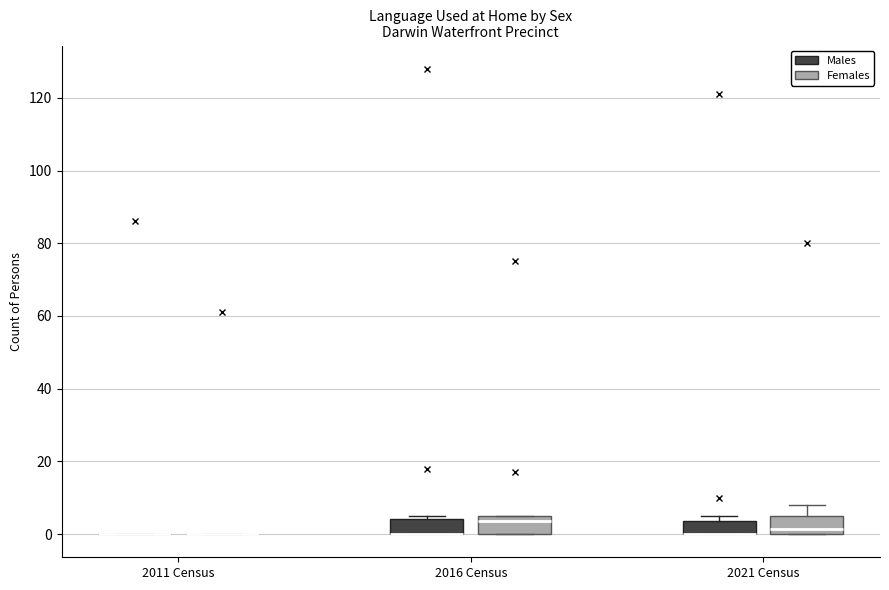

Reading left to right, read every box against the y-axis: the position of its median line, the range the box covers, and the ends of its whiskers. The values are not printed on the chart, so give them approximately, as read against the axis.

2011 Census (Males): box collapsed to a line at 0, whiskers 0 to 0
2011 Census (Females): box collapsed to a line at 0, whiskers 0 to 0
2016 Census (Males): median 0 (drawn on the box's lower edge), box 0 to 4, whiskers 0 to 6
2016 Census (Females): median 4, box 0 to 6, whiskers 0 to 6
2021 Census (Males): median 0 (drawn on the box's lower edge), box 0 to 4, whiskers 0 to 6
2021 Census (Females): median 2, box 0 to 6, whiskers 0 to 8